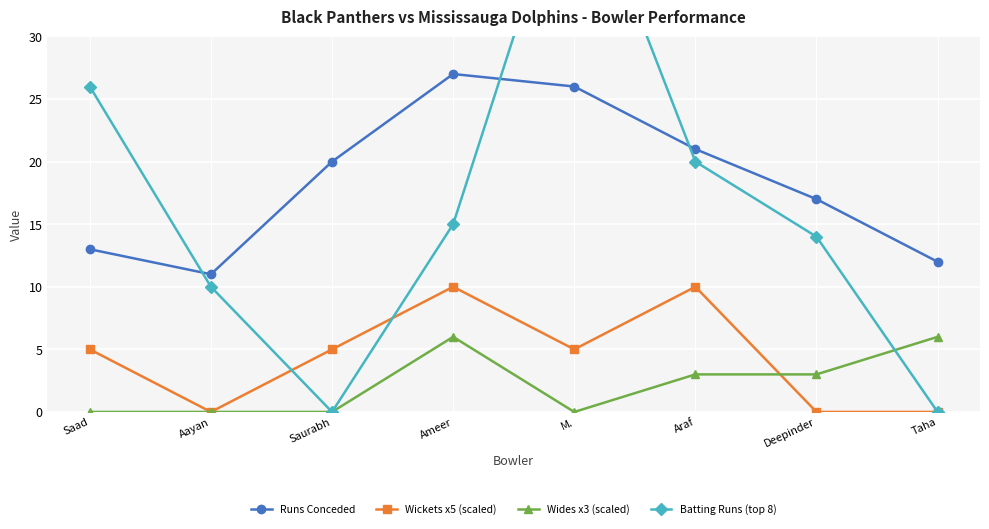

Reading left to right, extract all data points from this chart.

Runs Conceded: 13	11	20	27	26	21	17	12
Wickets x5 (scaled): 5	0	5	10	5	10	0	0
Wides x3 (scaled): 0	0	0	6	0	3	3	6
Batting Runs (top 8): 26	10	0	15	45	20	14	0